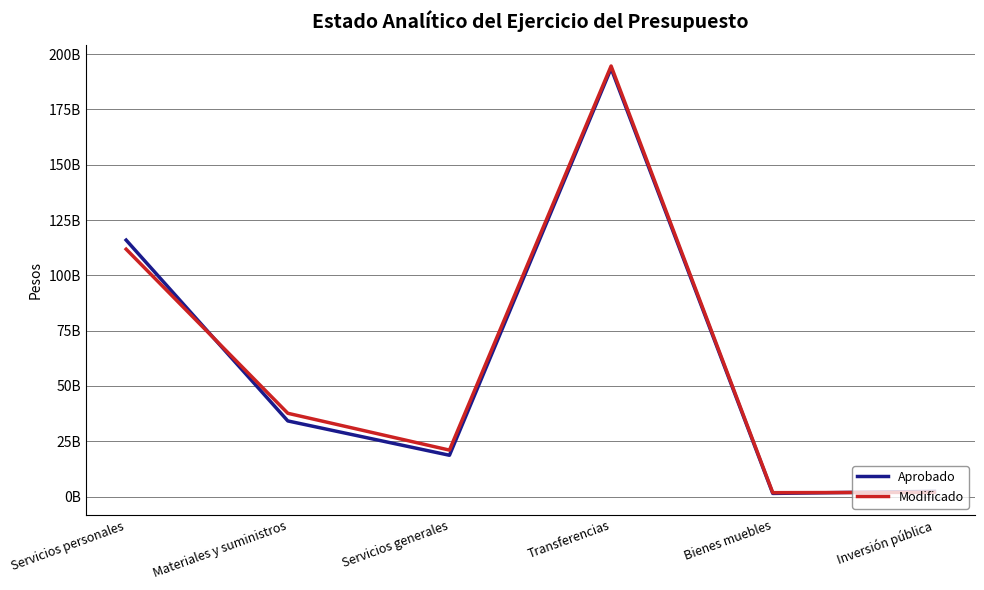

In Aprobado, how many points are higher than both neighbors (excluding endpoints)?

1